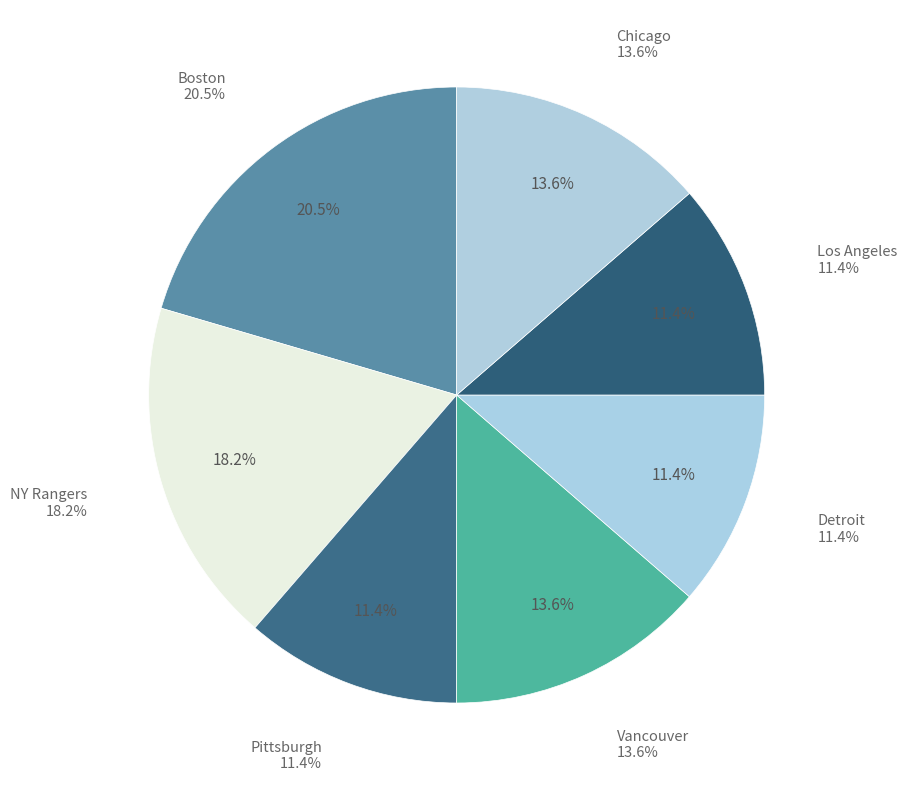

What percentage is the NY Rangers slice, to the nearest percent?

18%